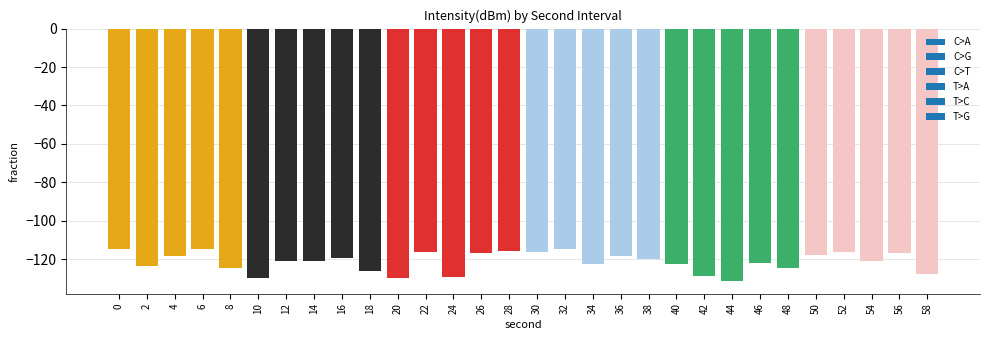

What is the change in value from 46 to 50?

+4.4